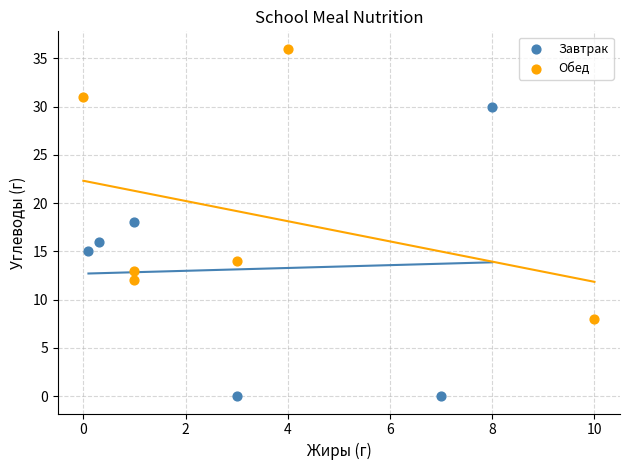

Which series contains the lowest Y value?

Завтрак